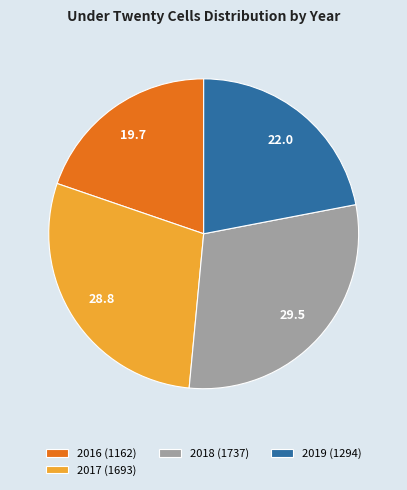

Does any single category account for the majority?

No